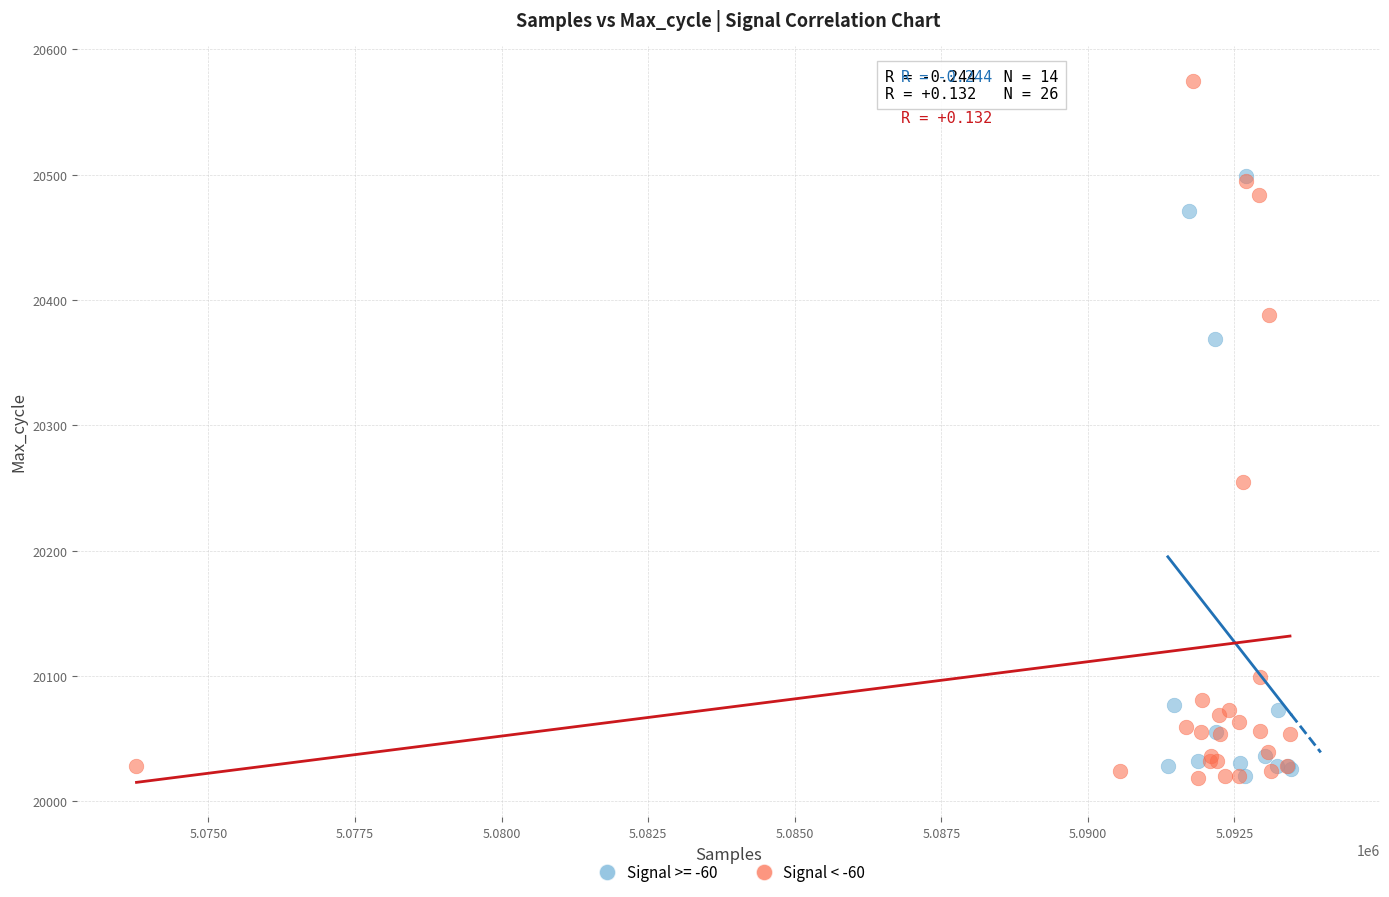

Which series has the largest Y range (max minus min)?

Signal < -60